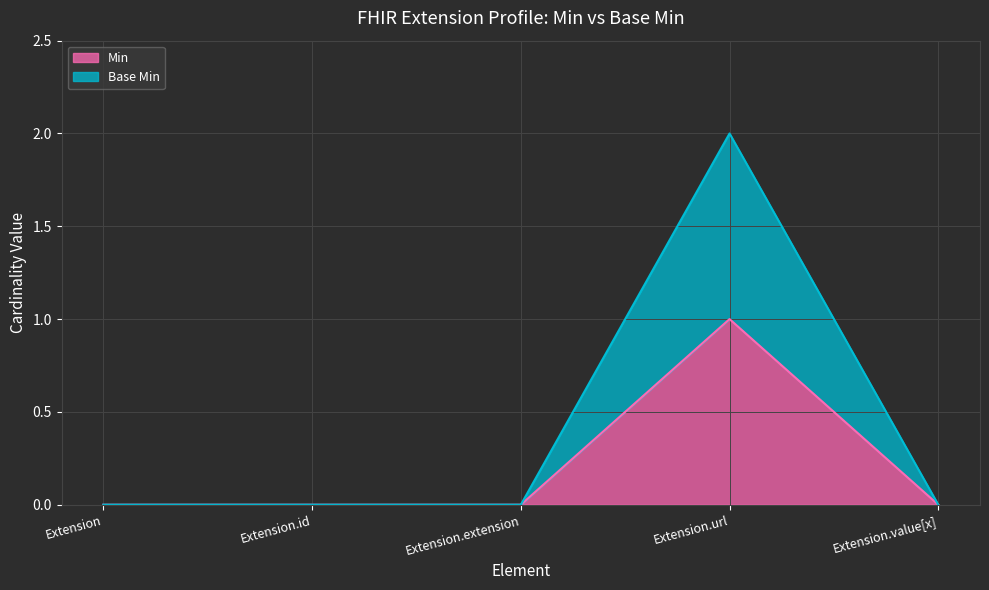

Reading right to left, what are all the values shown in this chart?

Min: 0	1	0	0	0
Base Min: 0	2	0	0	0